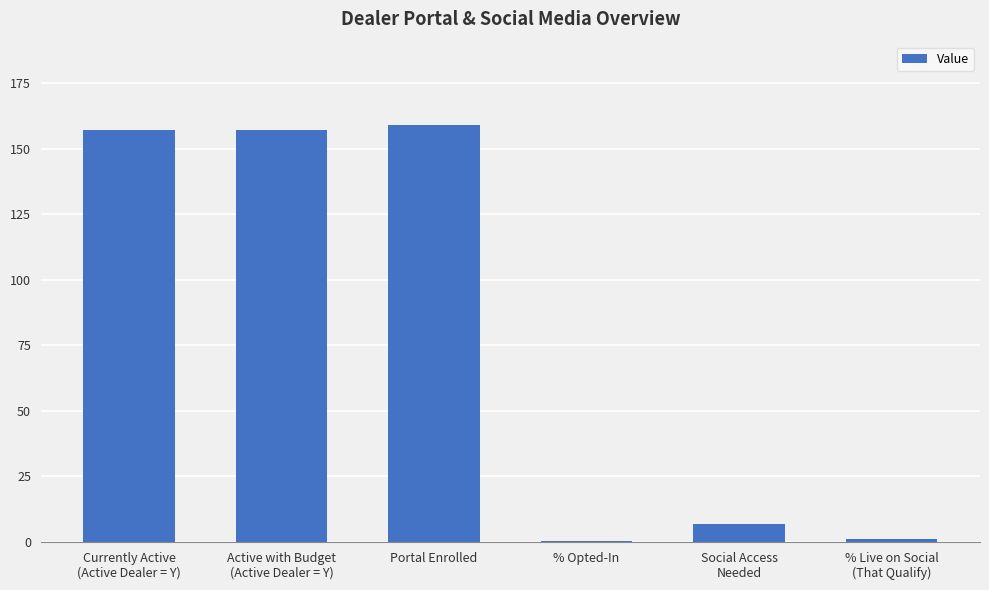

What is the maximum value shown in the chart?

159.0